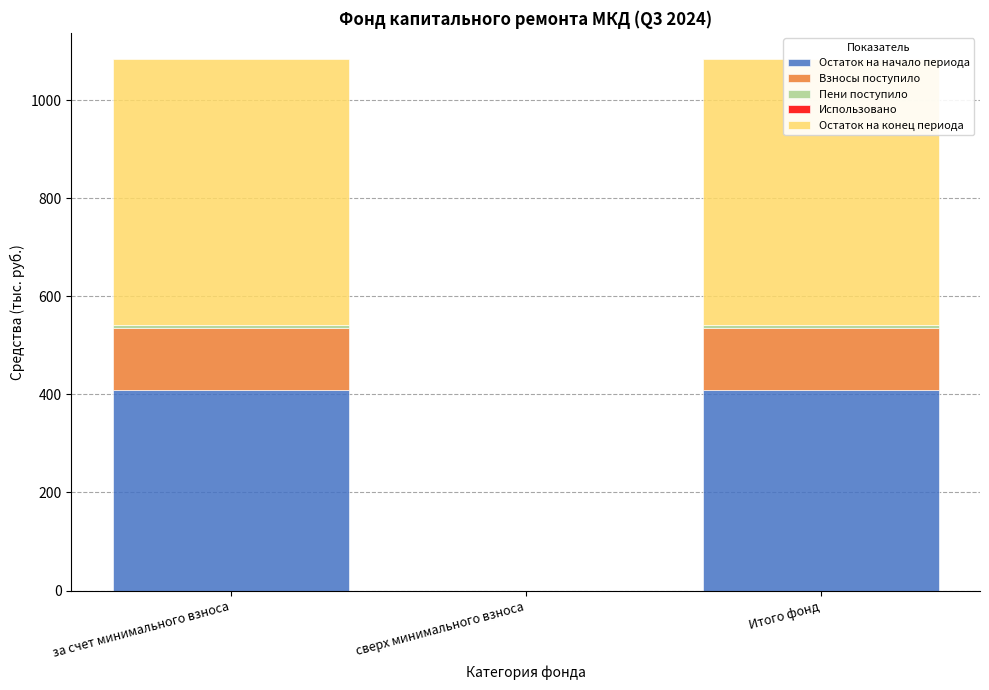

Reading left to right, extract all data points from this chart.

Остаток на начало периода: 408.3	0.0	408.3
Взносы поступило: 127.2	0.0	127.2
Пени поступило: 5.9	0.0	5.9
Использовано: 0.0	0.0	0.0
Остаток на конец периода: 541.4	0.0	541.4